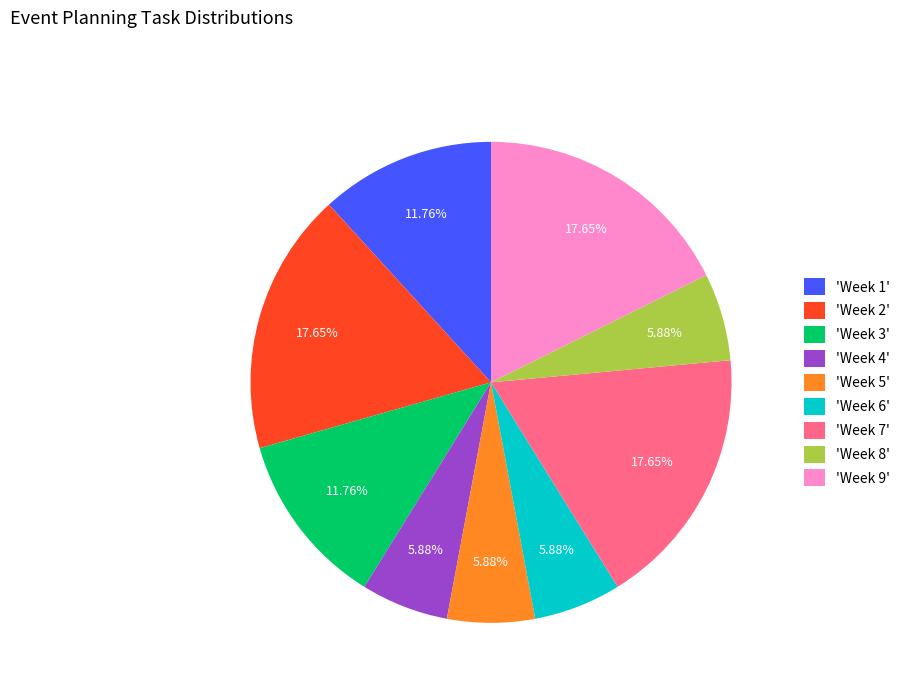

Do 'Week 6' and 'Week 7' together represent more than half of the pie?

No